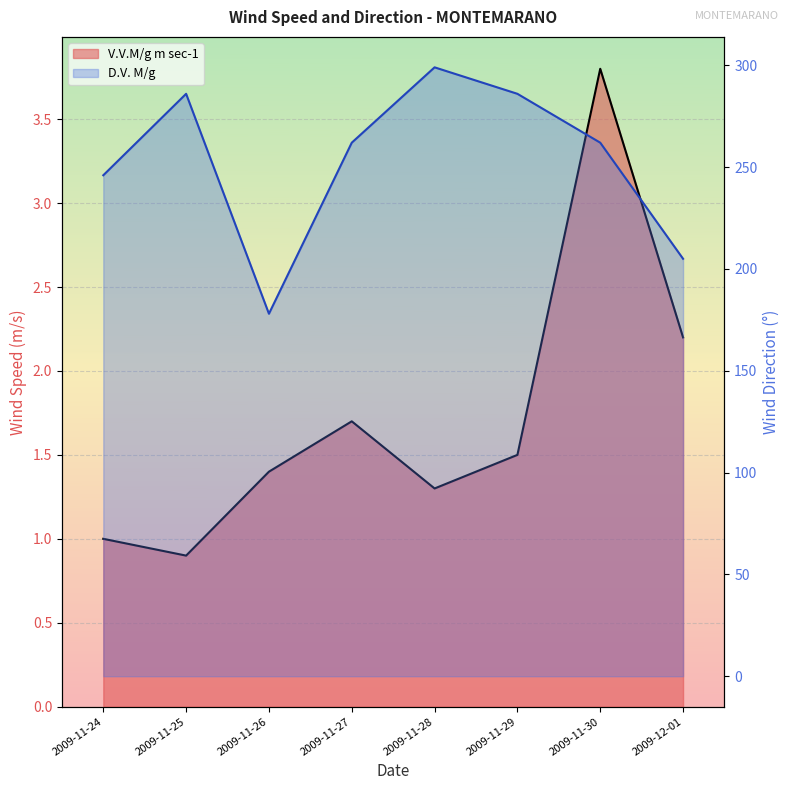

Where is V.V.M/g m sec-1 nearest to the value 2?

2009-12-01